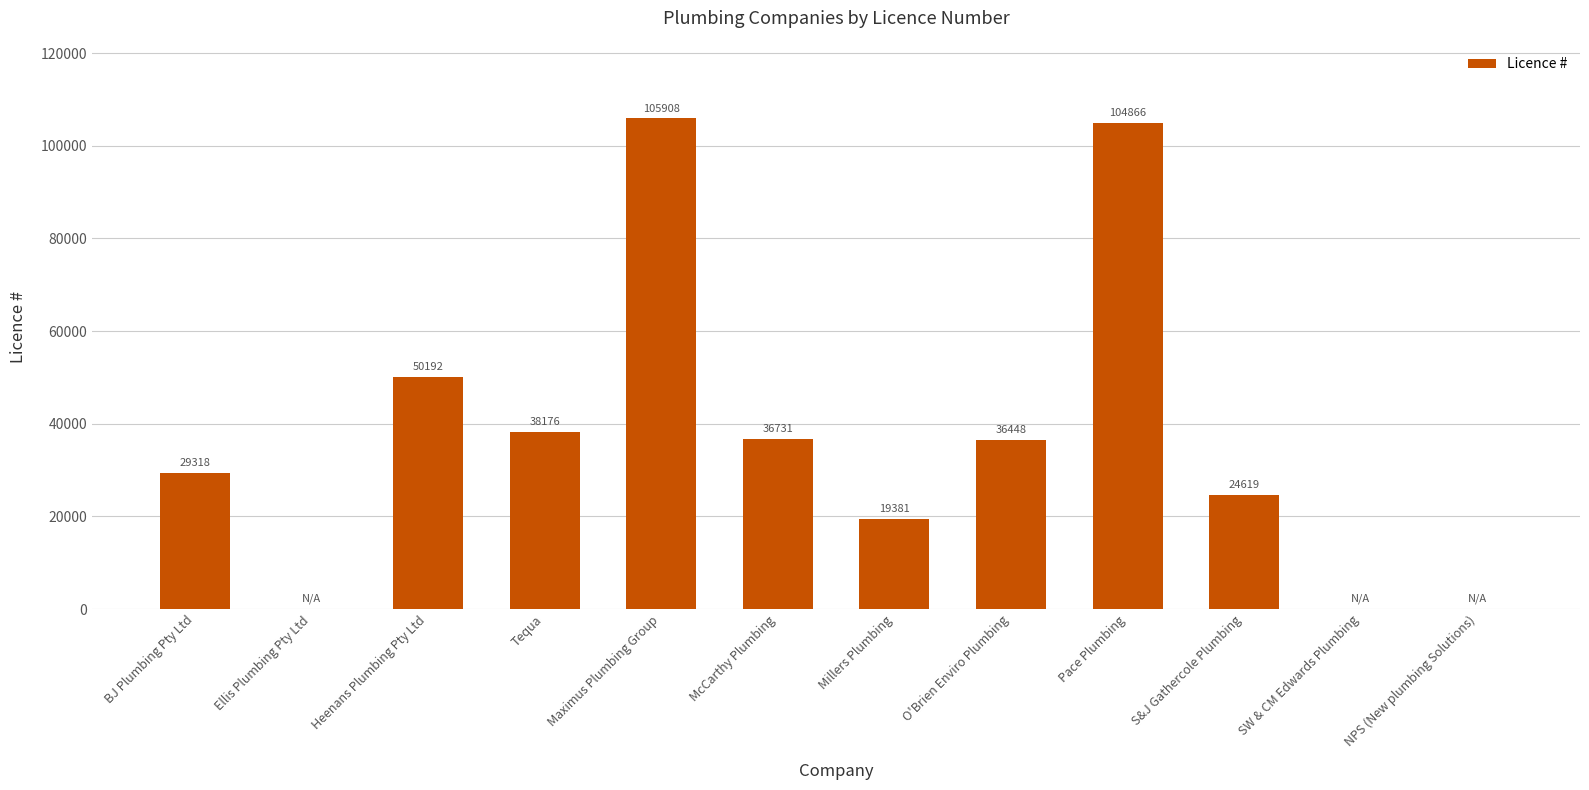

At which category does the chart reach its peak across all series?

Maximus Plumbing Group